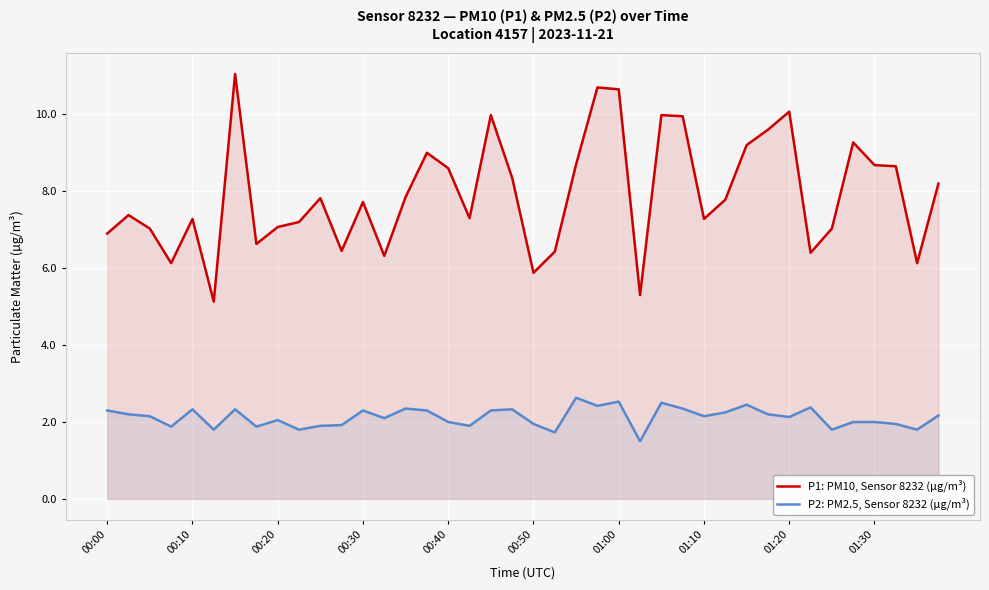

Is the value of P1: PM10, Sensor 8232 (µg/m³) at 13 greater than the value of P2: PM2.5, Sensor 8232 (µg/m³) at 23?

Yes